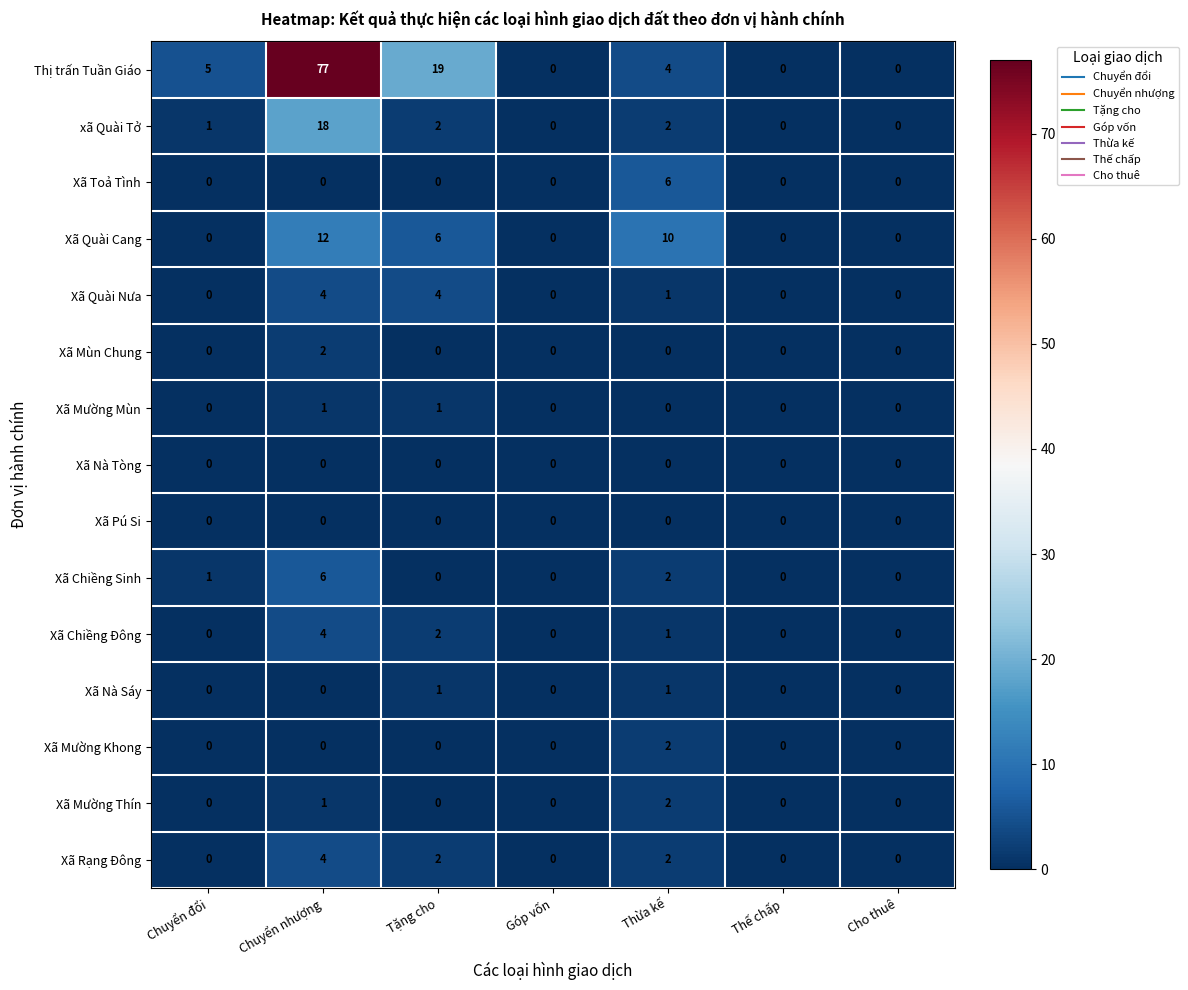

What is the difference between the Xã Chiềng Đông values at Cho thuê and Chuyển nhượng?

4